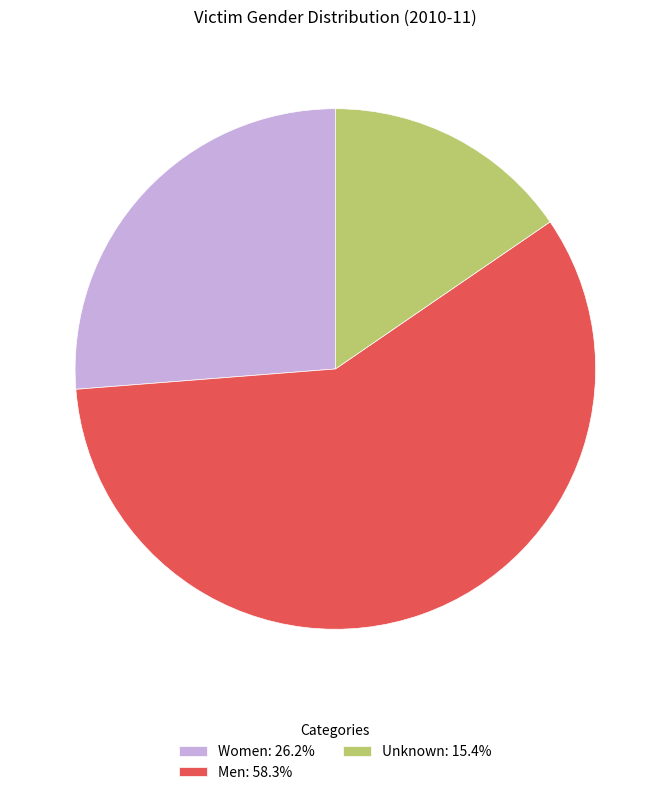

Is Men the majority of the pie?

Yes